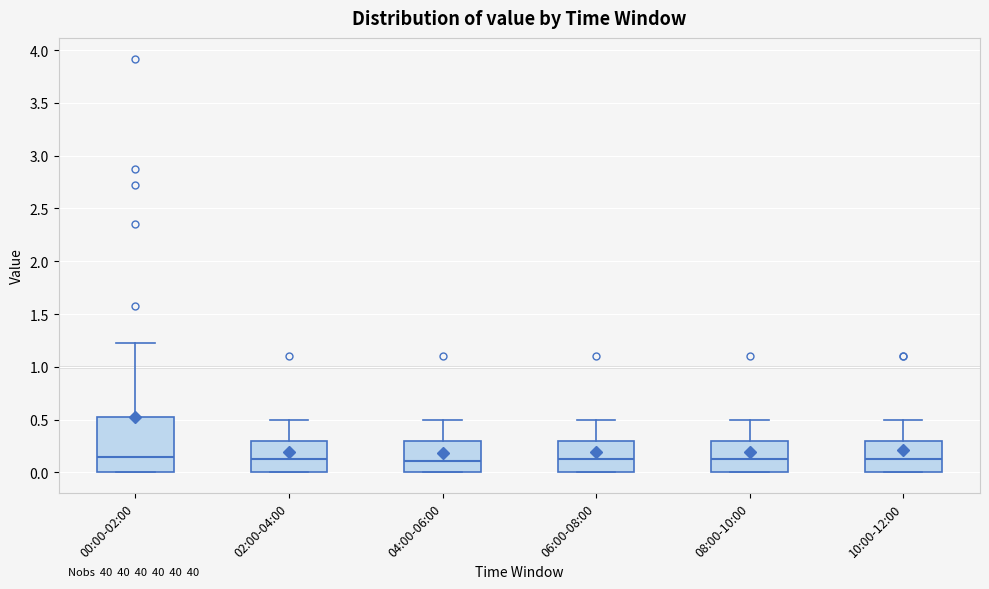

Which box is the tallest, from its lower edge to its upper edge?

00:00-02:00